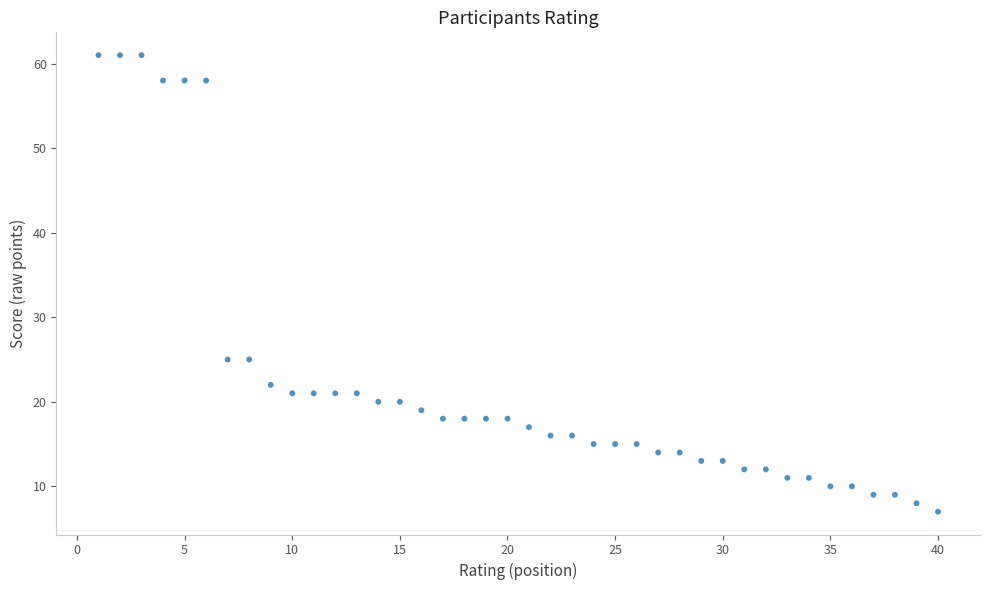

What is the range of X values (max minus min)?

39